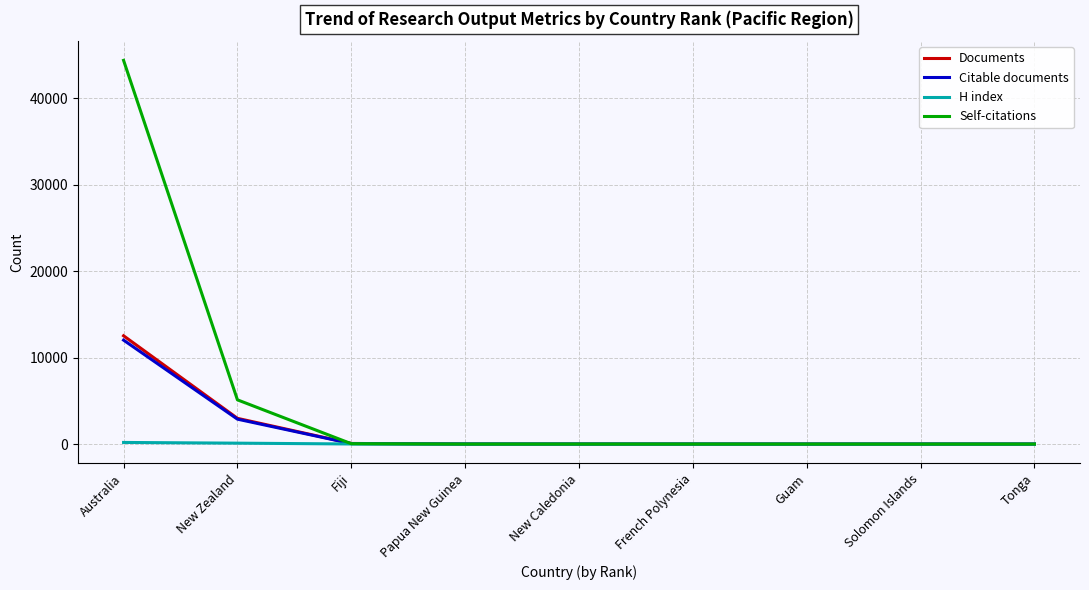

Which series changed the most between Australia and Solomon Islands?

Self-citations